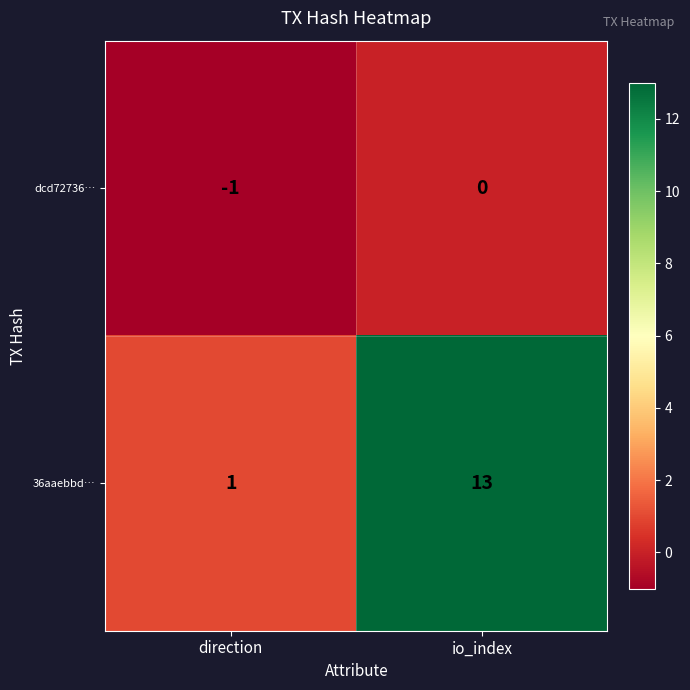

Which series has the widest spread of values?

36aaebbd…